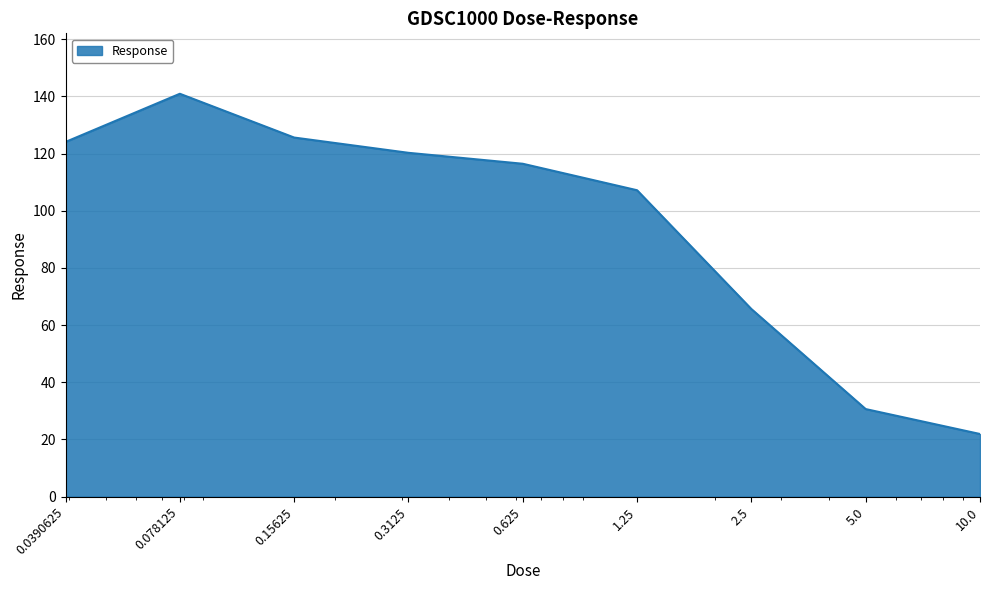

What is the difference between the maximum and minimum values?

119.0